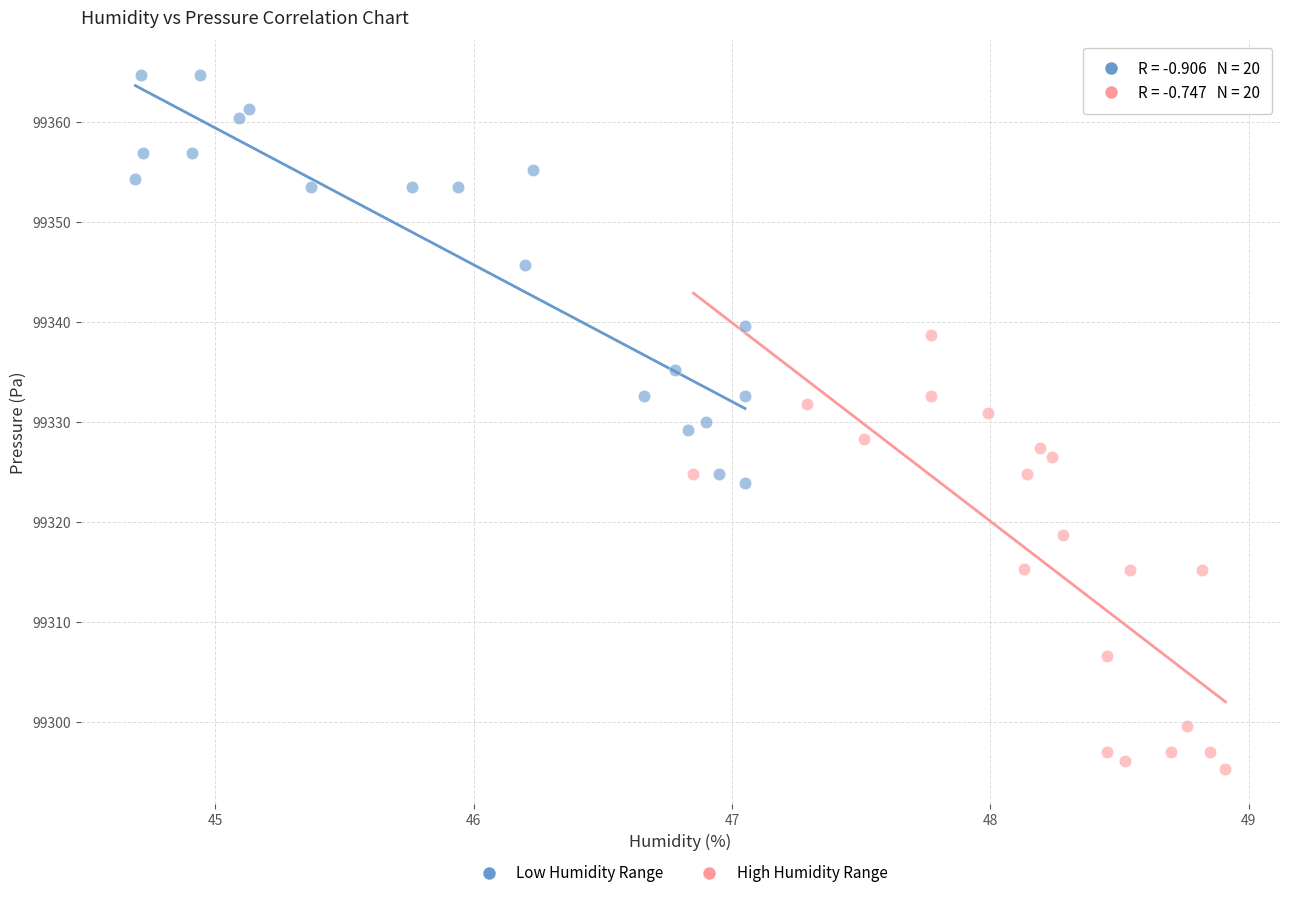

Which series contains the highest Y value?

Low Humidity Range